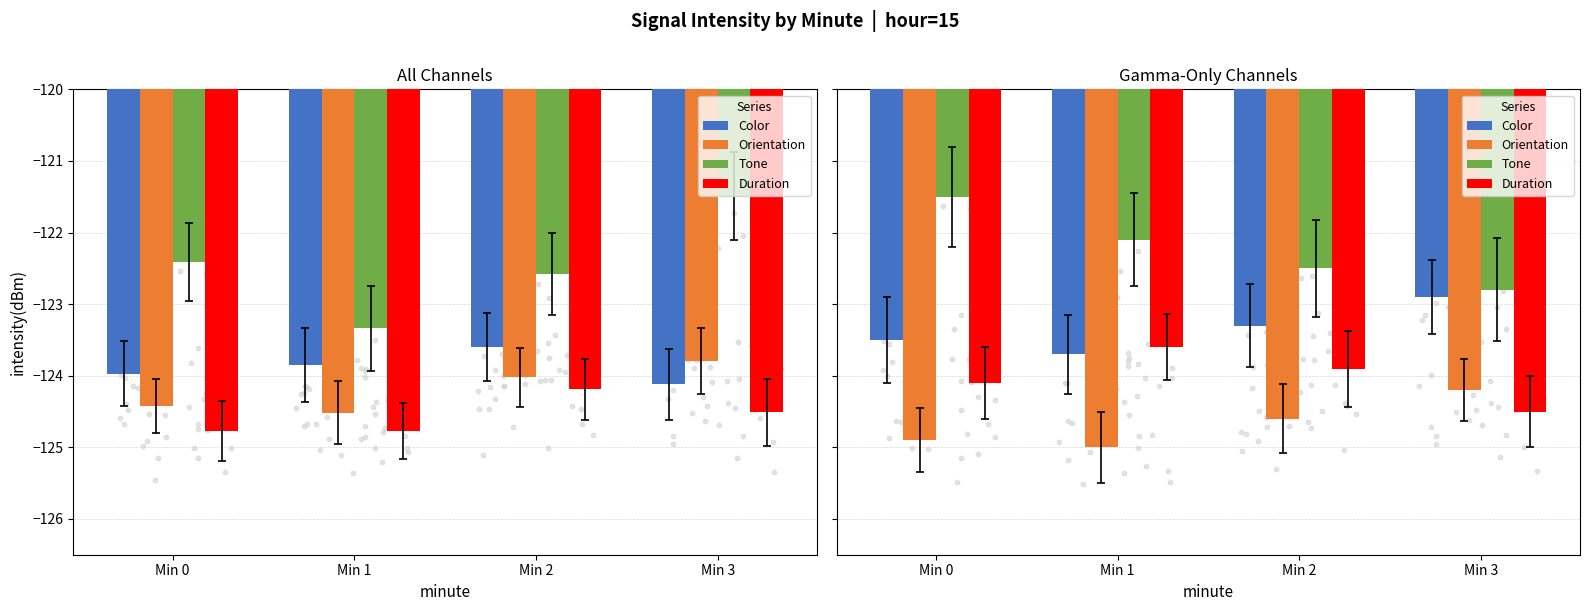

Which series contains the lowest Y value?

Orientation